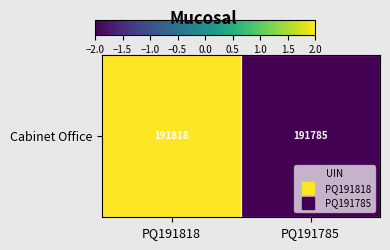

The chart shows a value of -2.0 at PQ191785. True or false?

True